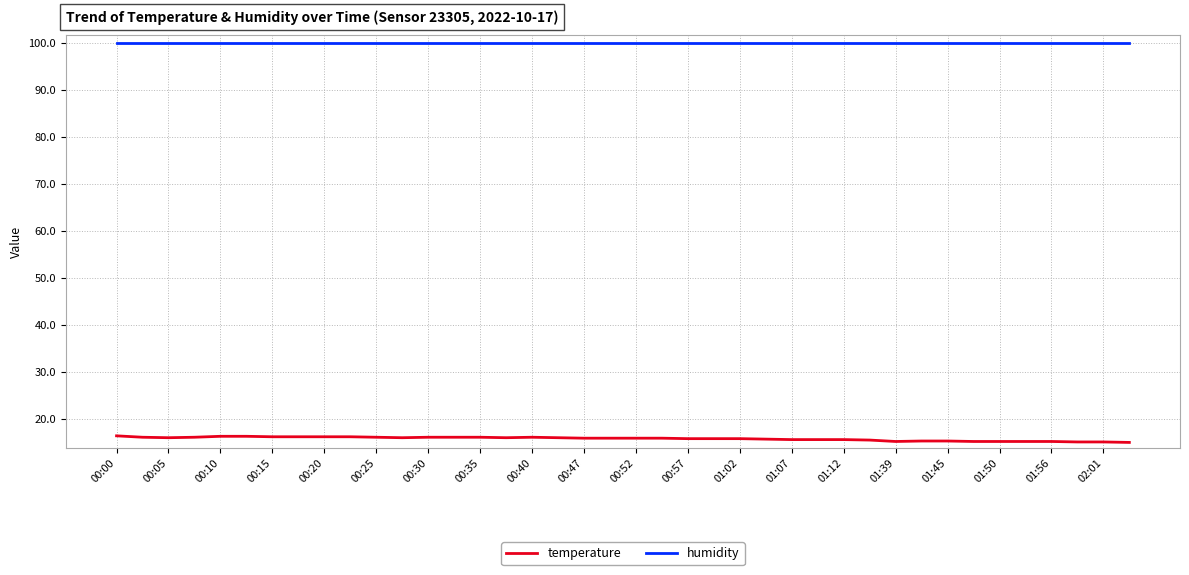

At how many categories does at least one series exceed 15?

40